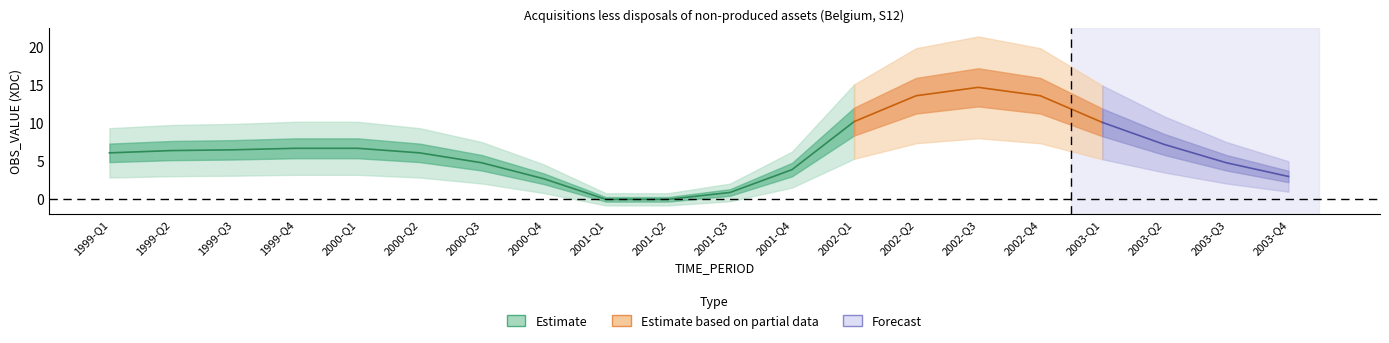

Rank the categories by value from lowest to highest.

2001-Q1, 2001-Q2, 2001-Q3, 2000-Q4, 2003-Q4, 2001-Q4, 2000-Q3, 2003-Q3, 1999-Q1, 2000-Q2, 1999-Q2, 1999-Q3, 1999-Q4, 2000-Q1, 2003-Q2, 2003-Q1, 2002-Q1, 2002-Q2, 2002-Q4, 2002-Q3